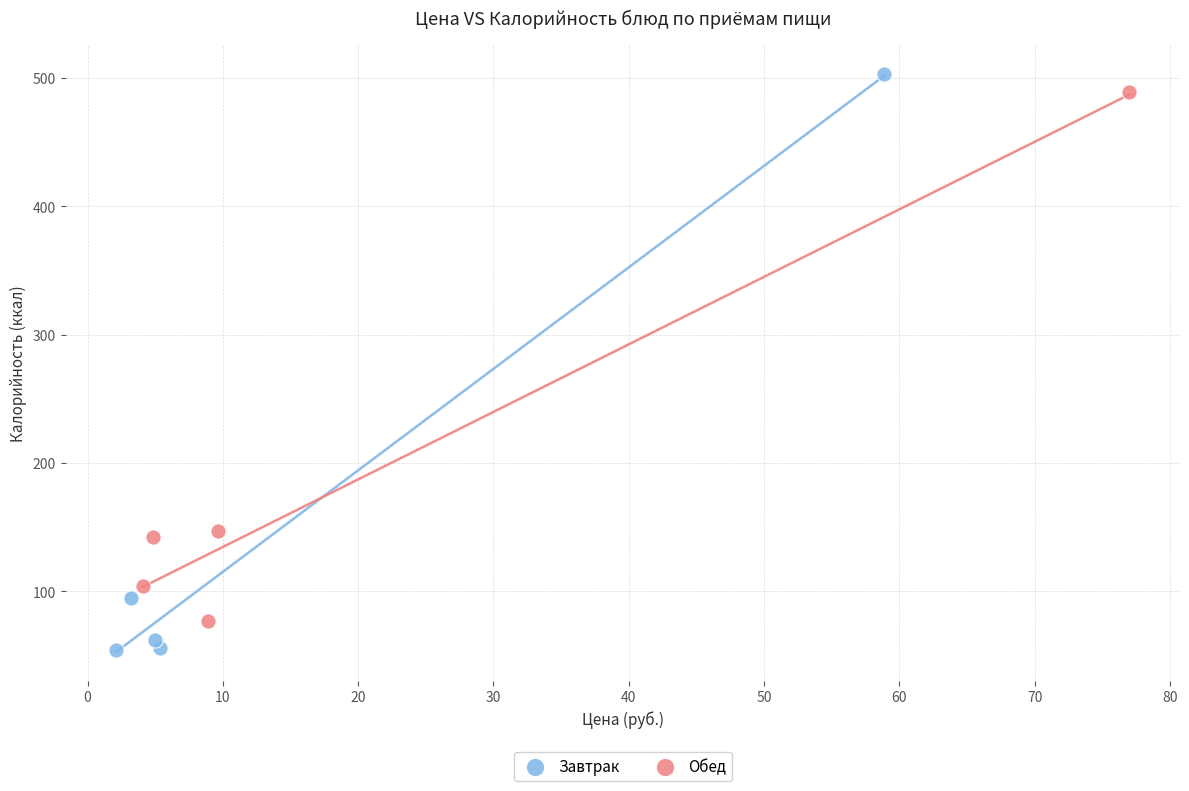

Which series has the widest spread of Y values?

Завтрак